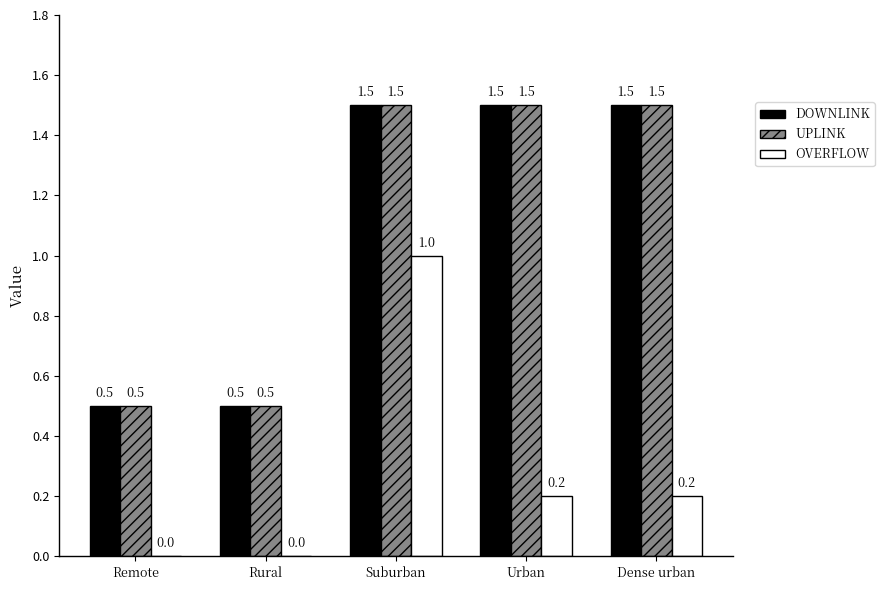

Reading right to left, extract all data points from this chart.

DOWNLINK: Dense urban=1.5	Urban=1.5	Suburban=1.5	Rural=0.5	Remote=0.5
UPLINK: Dense urban=1.5	Urban=1.5	Suburban=1.5	Rural=0.5	Remote=0.5
OVERFLOW: Dense urban=0.2	Urban=0.2	Suburban=1.0	Rural=0.0	Remote=0.0